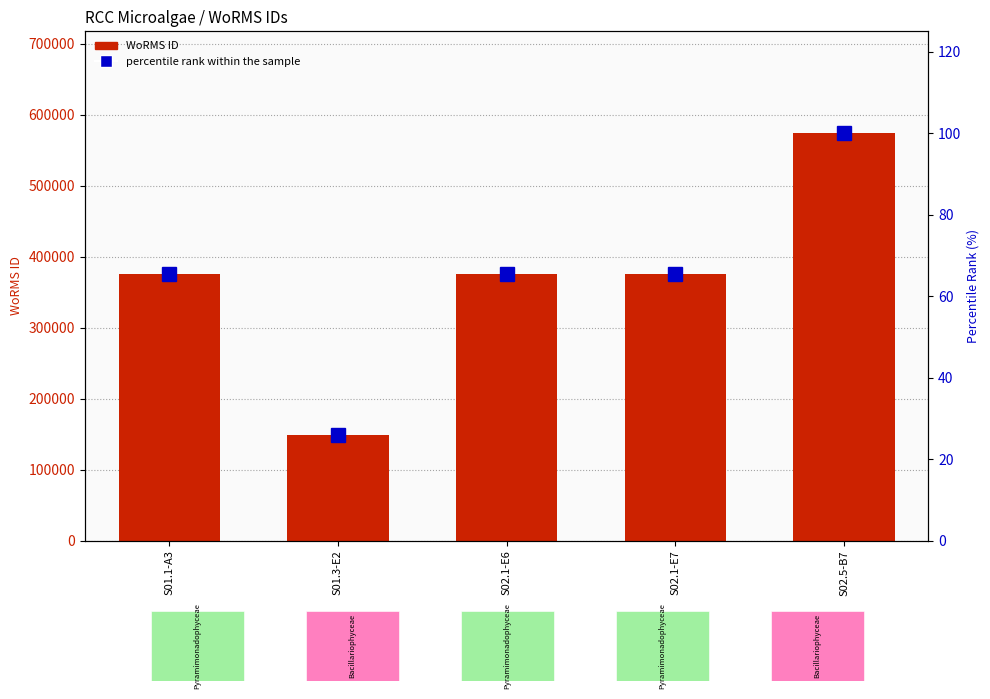

How many values in the WoRMS ID series exceed 375881?

1